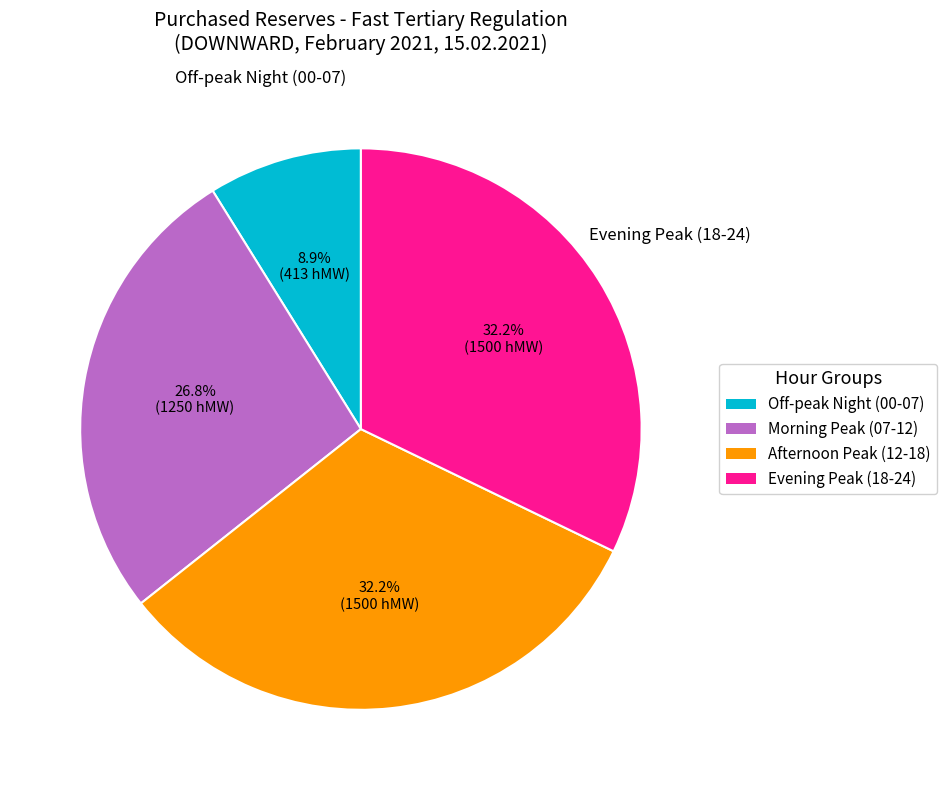

Is the sum of Afternoon Peak (12-18) and Evening Peak (18-24) greater than half?

Yes